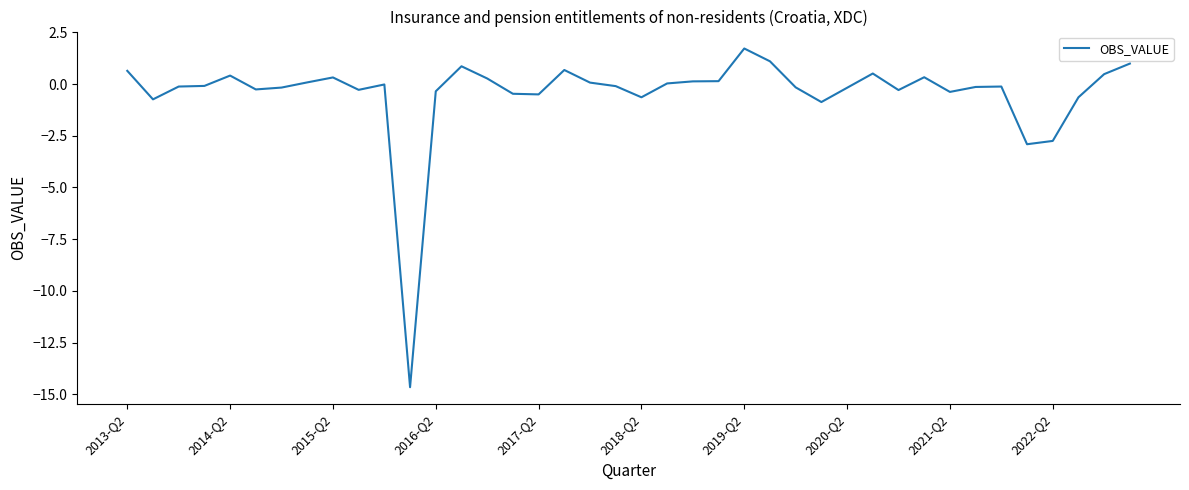

What is the smallest value displayed?

-14.7